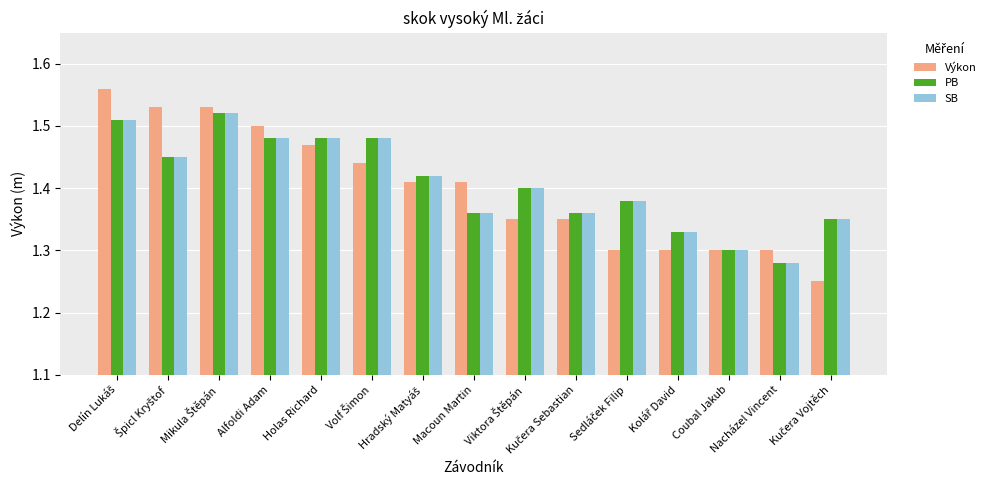

How many bars are there in each group?

3